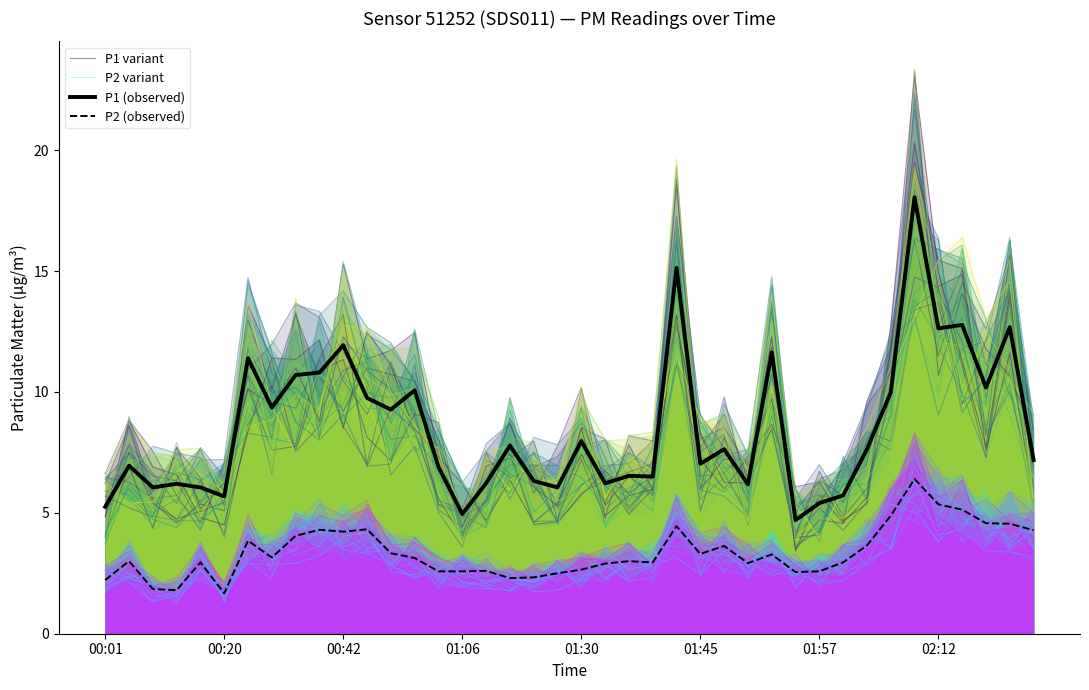

The value of P2 (observed) at 01:30 is 4.0. True or false?

False